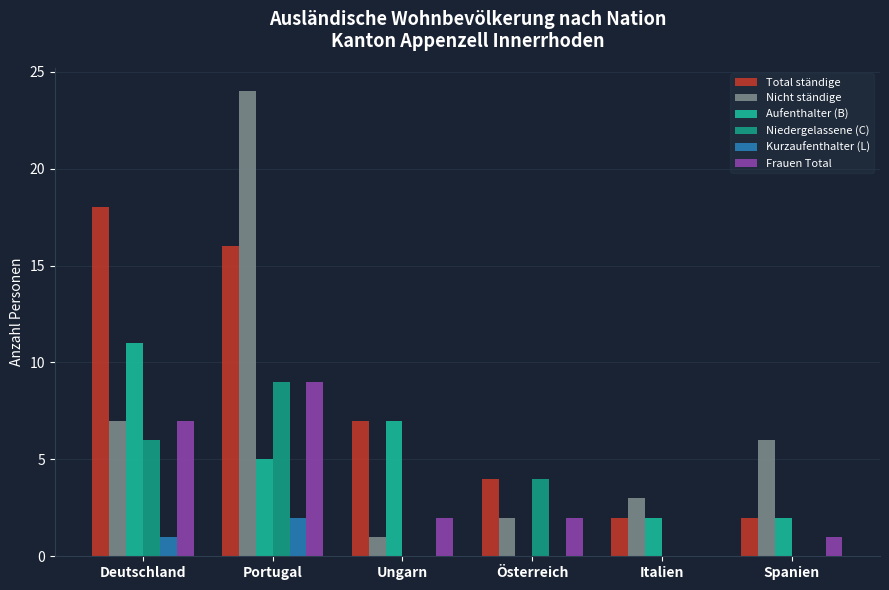

Where is Aufenthalter (B) nearest to the value 5?

Portugal